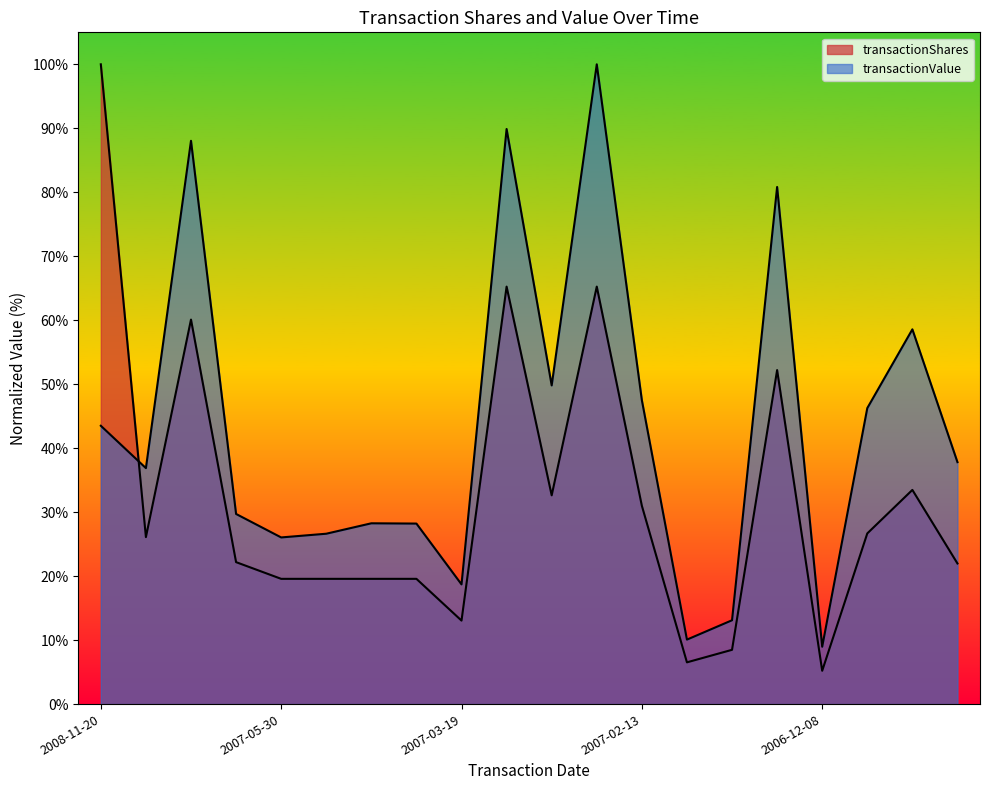

Which series has the widest spread of values?

transactionShares